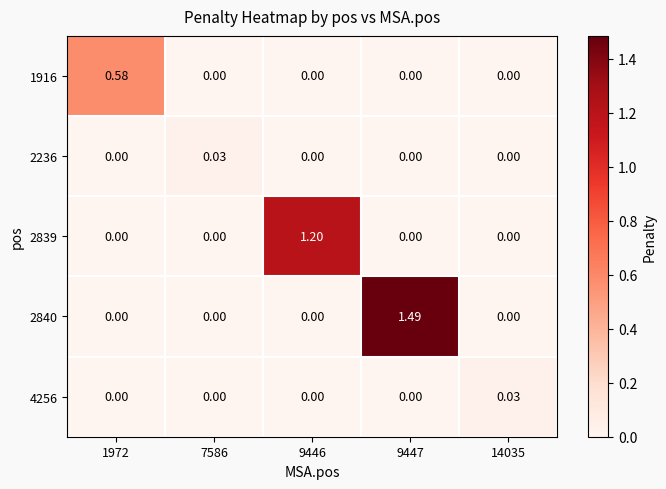

Is the value of 4256 at 14035 greater than the value of 2839 at 9446?

No